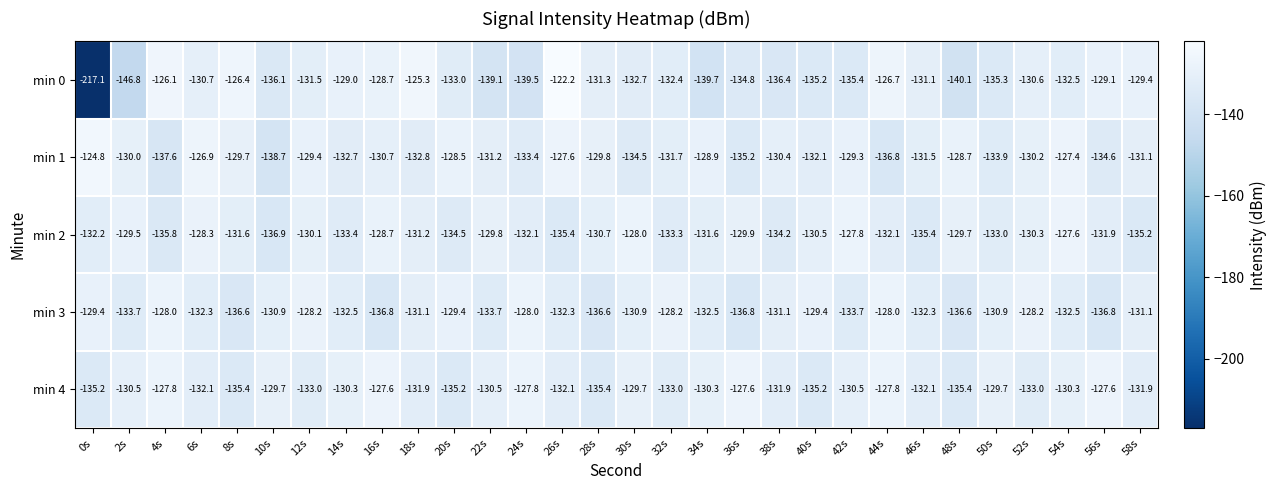

How many data points in min 2 are above -131?

13